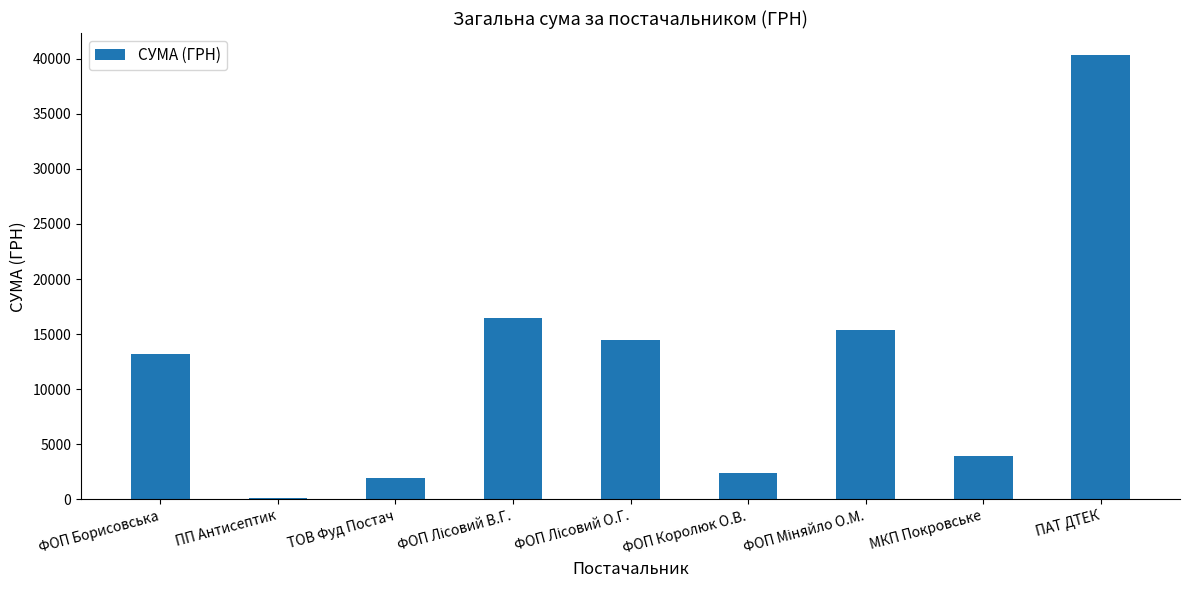

What is the ratio of the value at ТОВ Фуд Постач to the value at МКП Покровське?

0.5